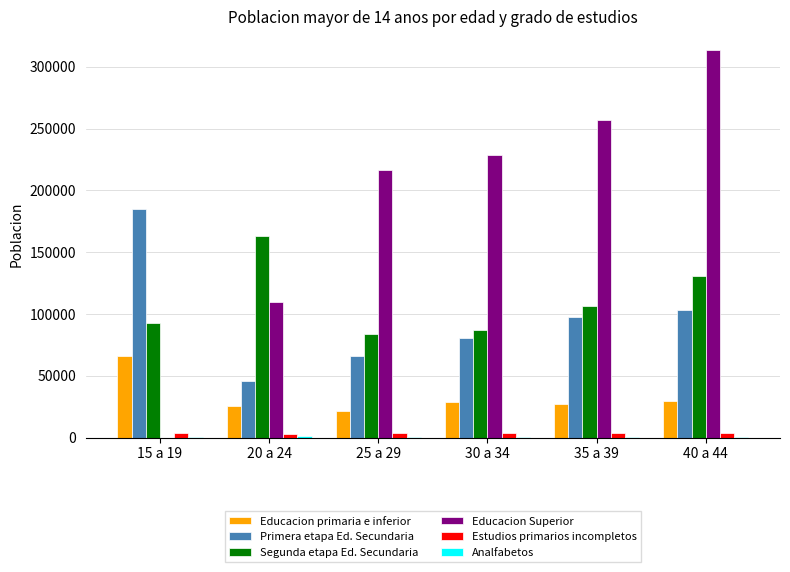

What is the greatest value displayed?

313121